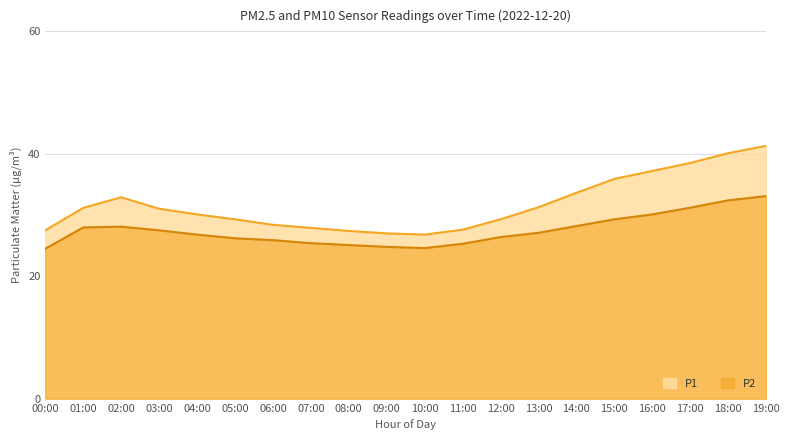

Which series has the largest total across all categories?

P1